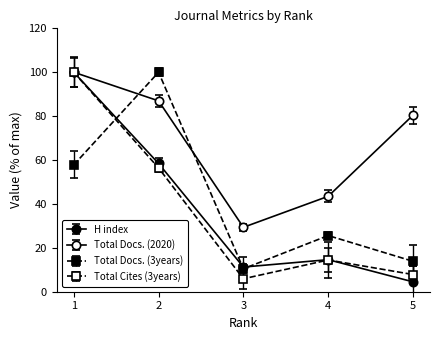

True or false: Total Docs. (2020) has more than 2 points higher than both neighbors.

False